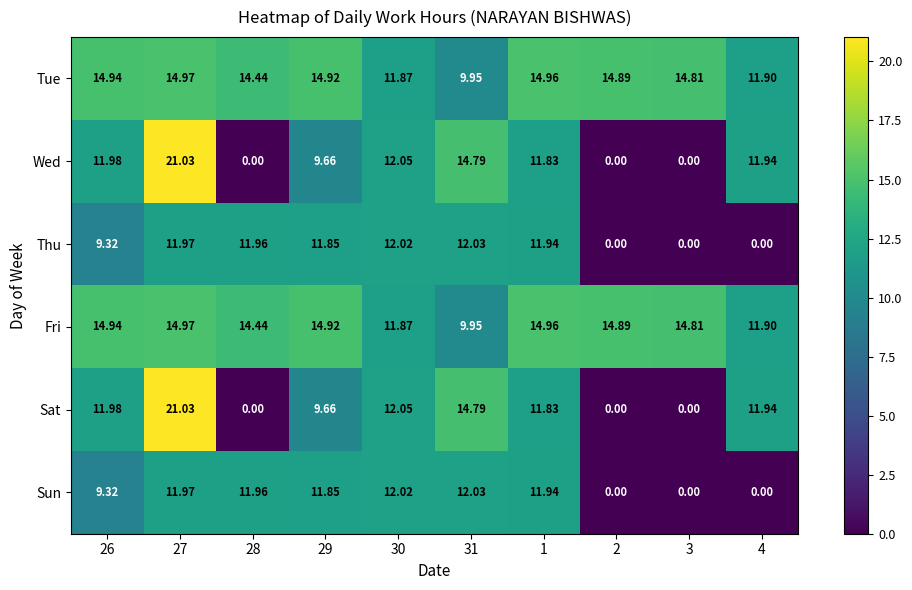

How many distinct data groups are displayed?

6